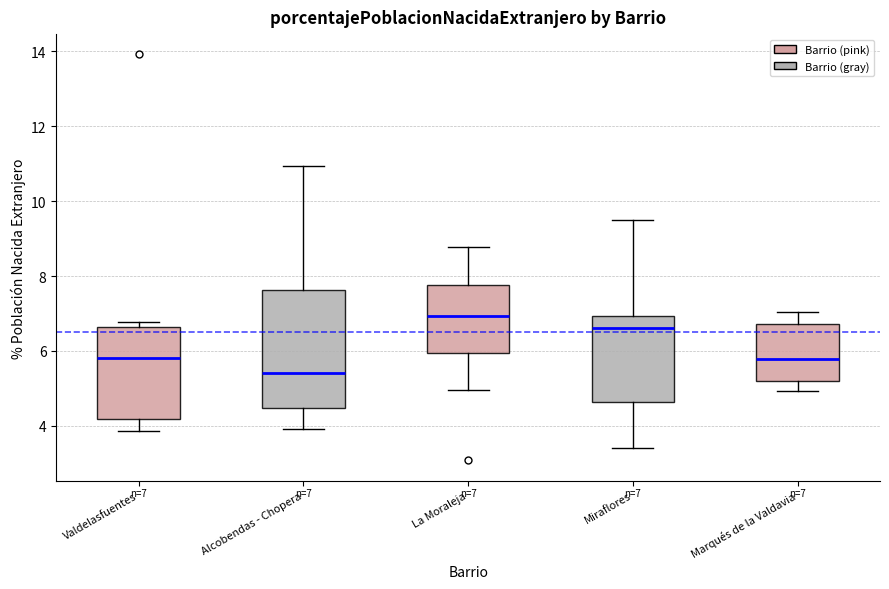

Which box has the lowest median line?

Alcobendas - Chopera